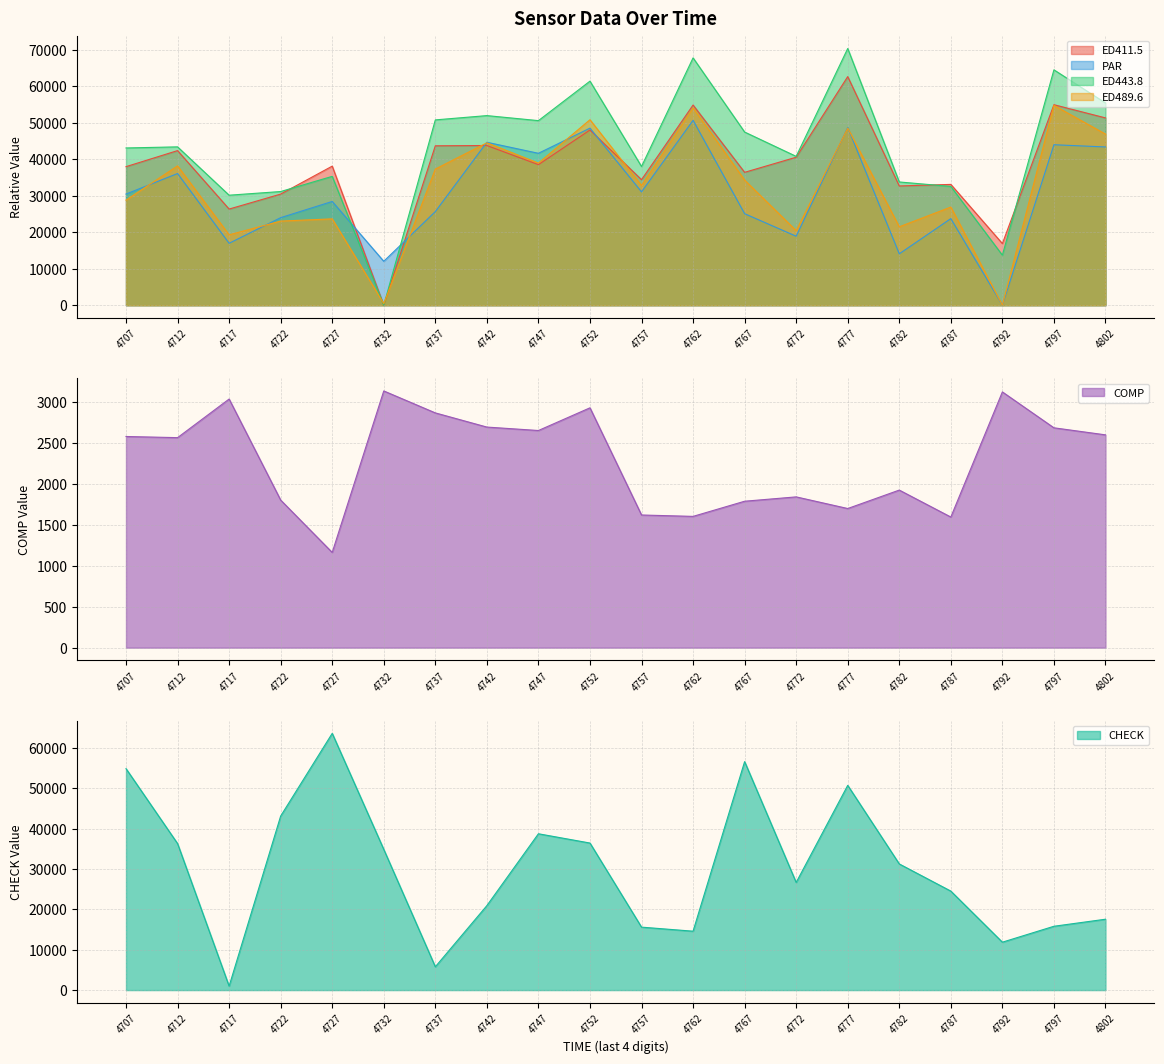

The value of CHECK at 4777 is 50772. True or false?

True